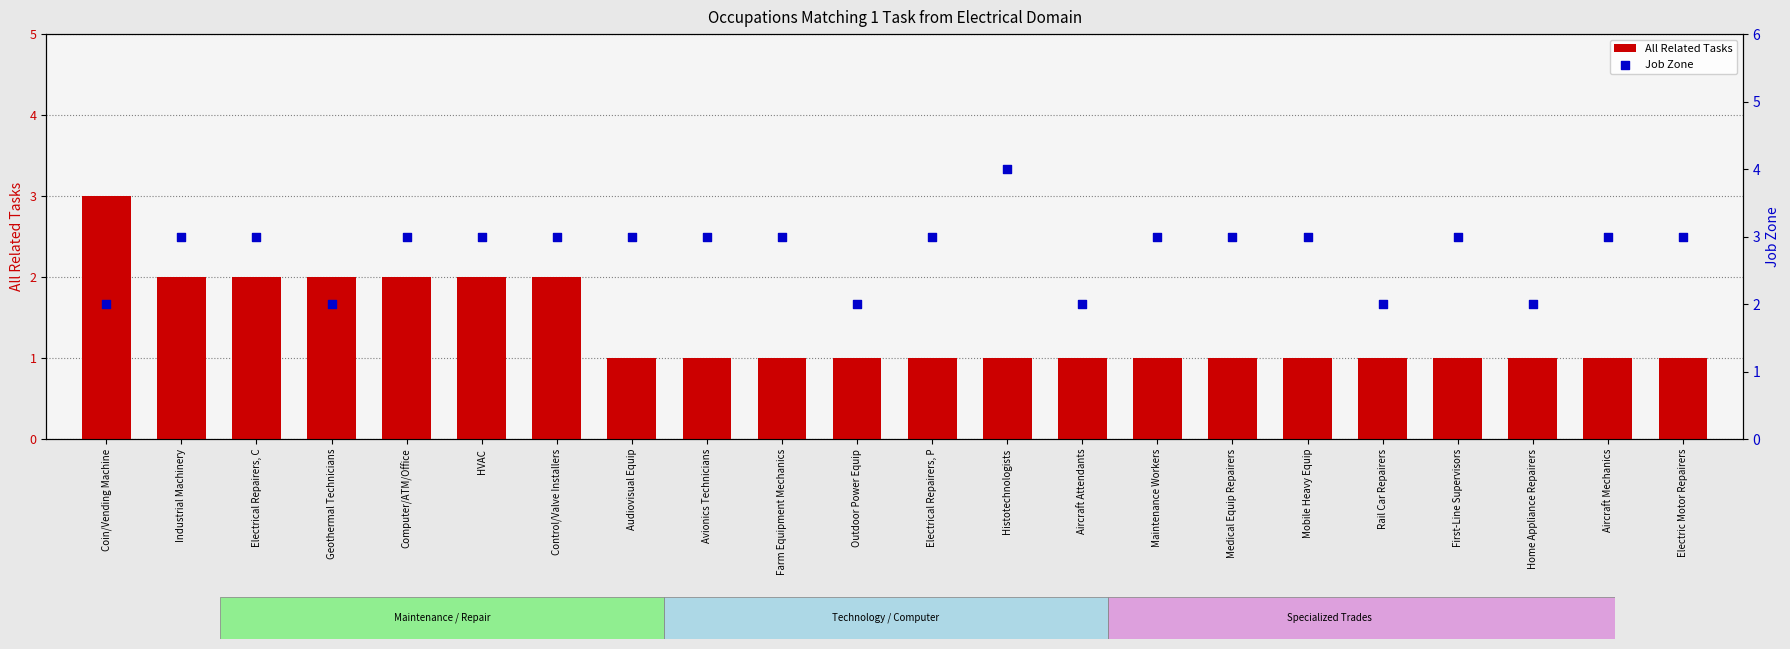

Which series reaches the minimum Y coordinate?

All Related Tasks